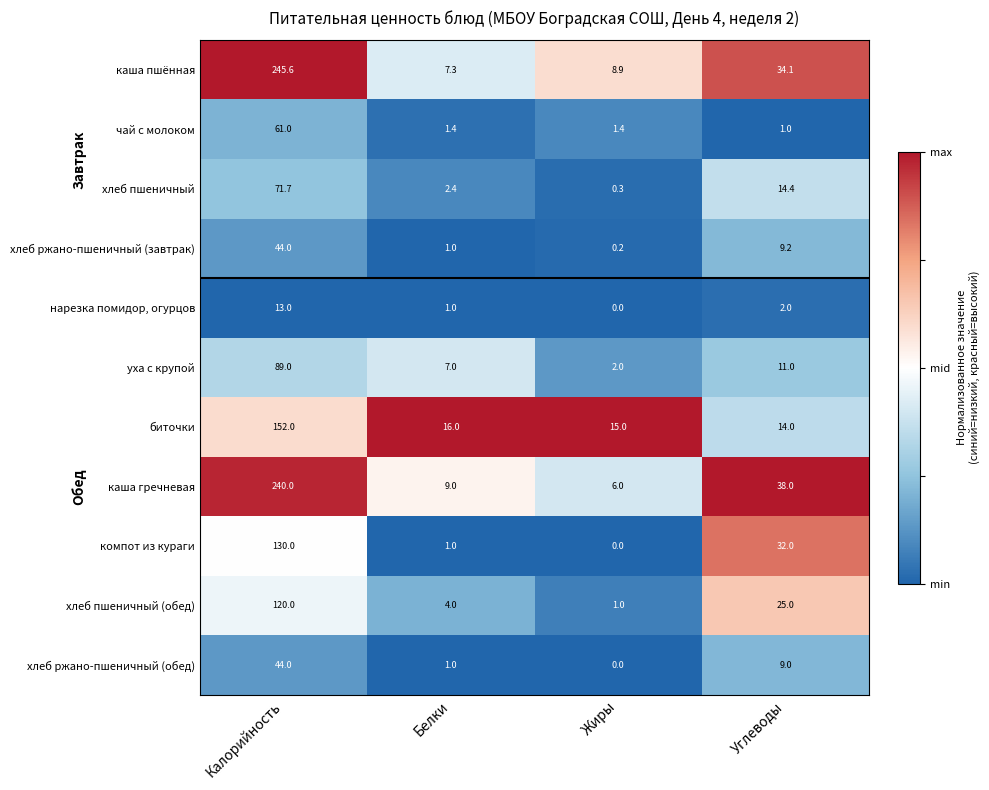

Is it true that каша пшённая equals 5.0 at Белки?

False